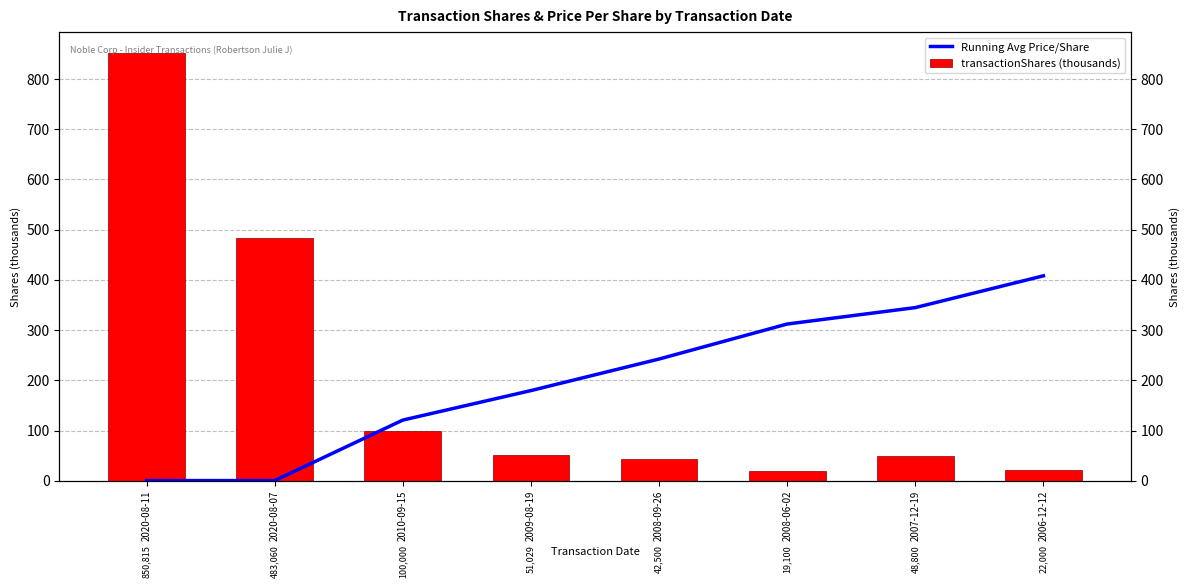

At which label does transactionShares (thousands) reach its peak?

2020-08-11